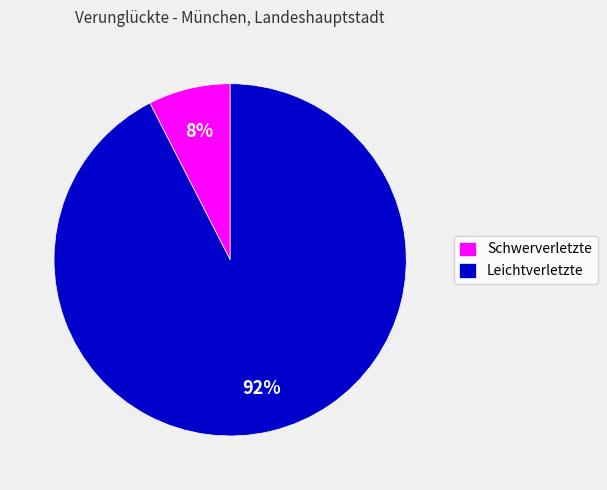

Count the number of slices in the pie.

2